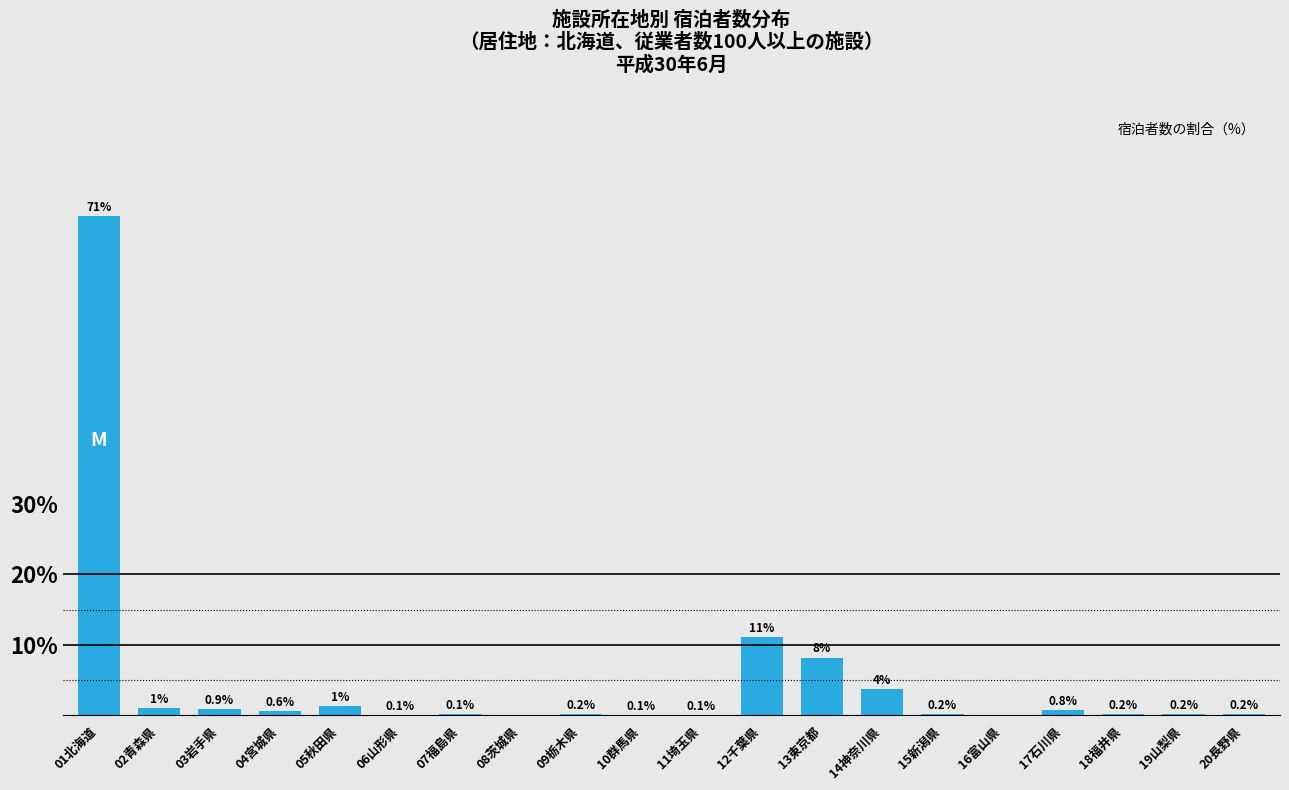

What is the greatest value displayed?

70.9